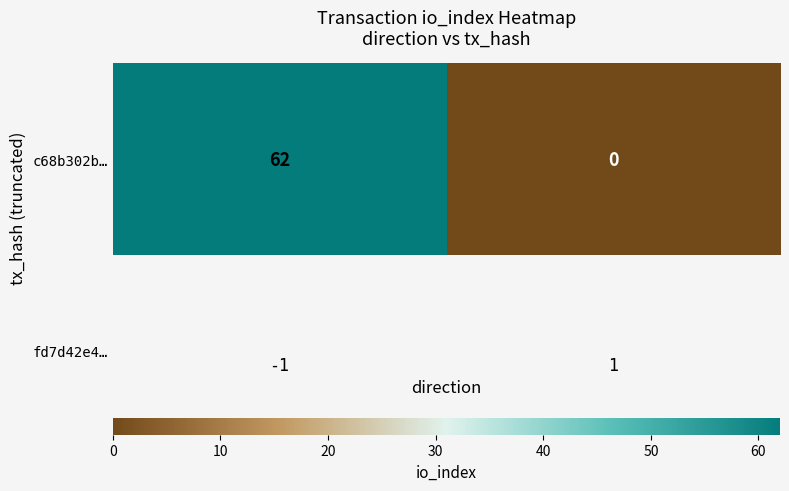

Reading right to left, extract all data points from this chart.

0	62